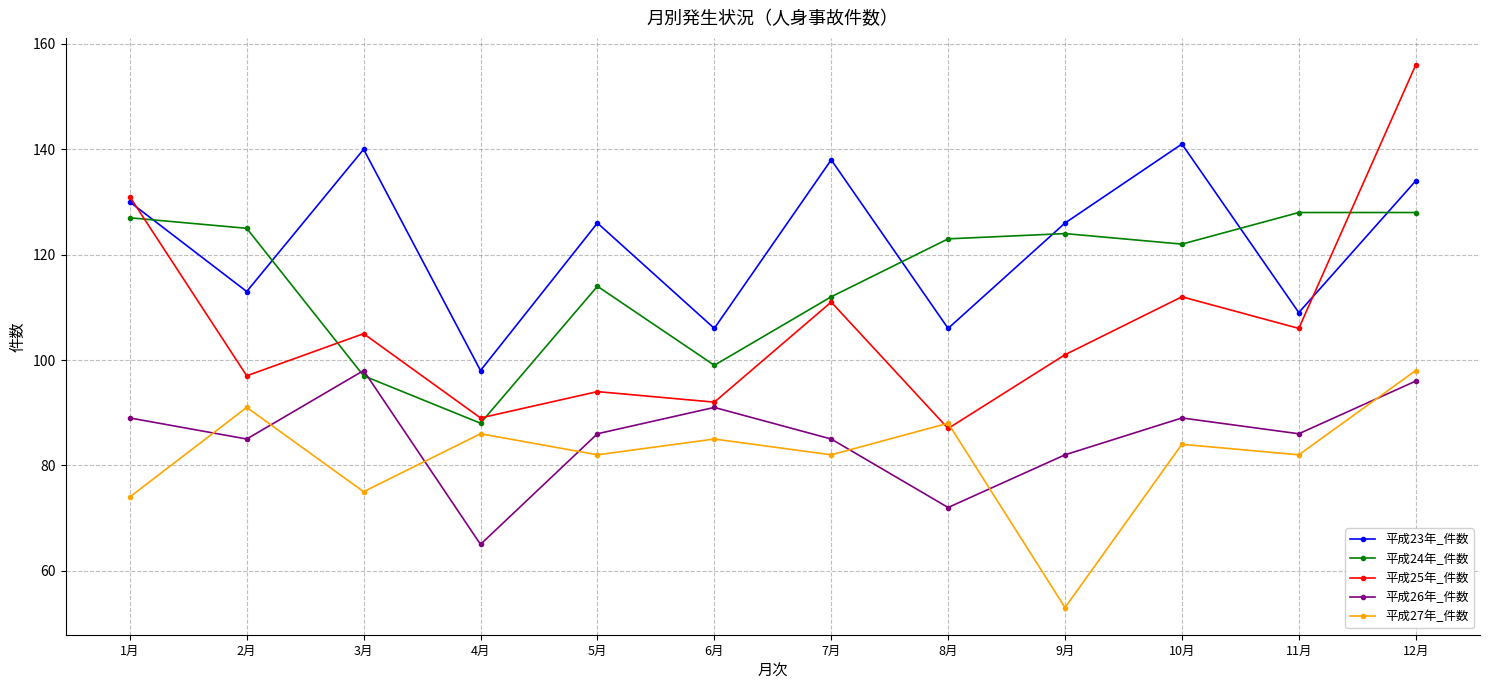

At how many categories does at least one series exceed 114?

10